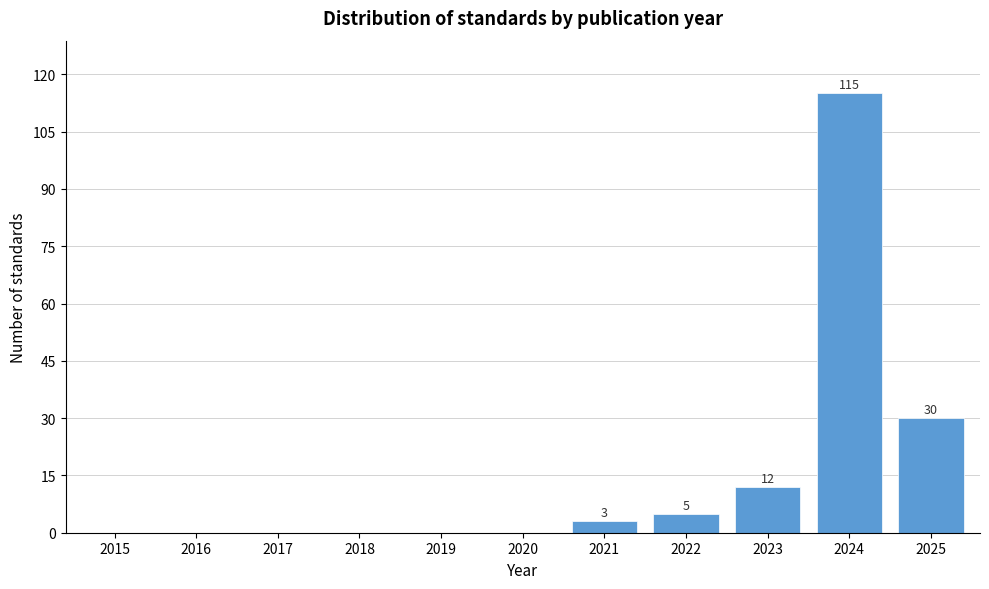

Reading left to right, what are all the values shown in this chart?

2015=0	2016=0	2017=0	2018=0	2019=0	2020=0	2021=3	2022=5	2023=12	2024=115	2025=30